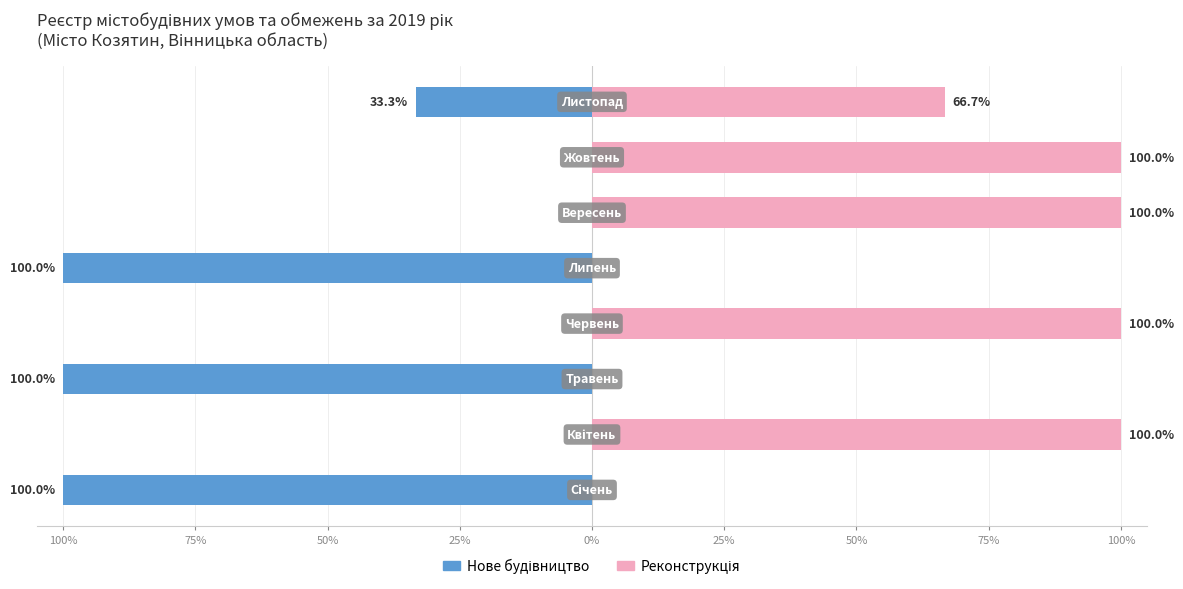

How many bars are there in each group?

2